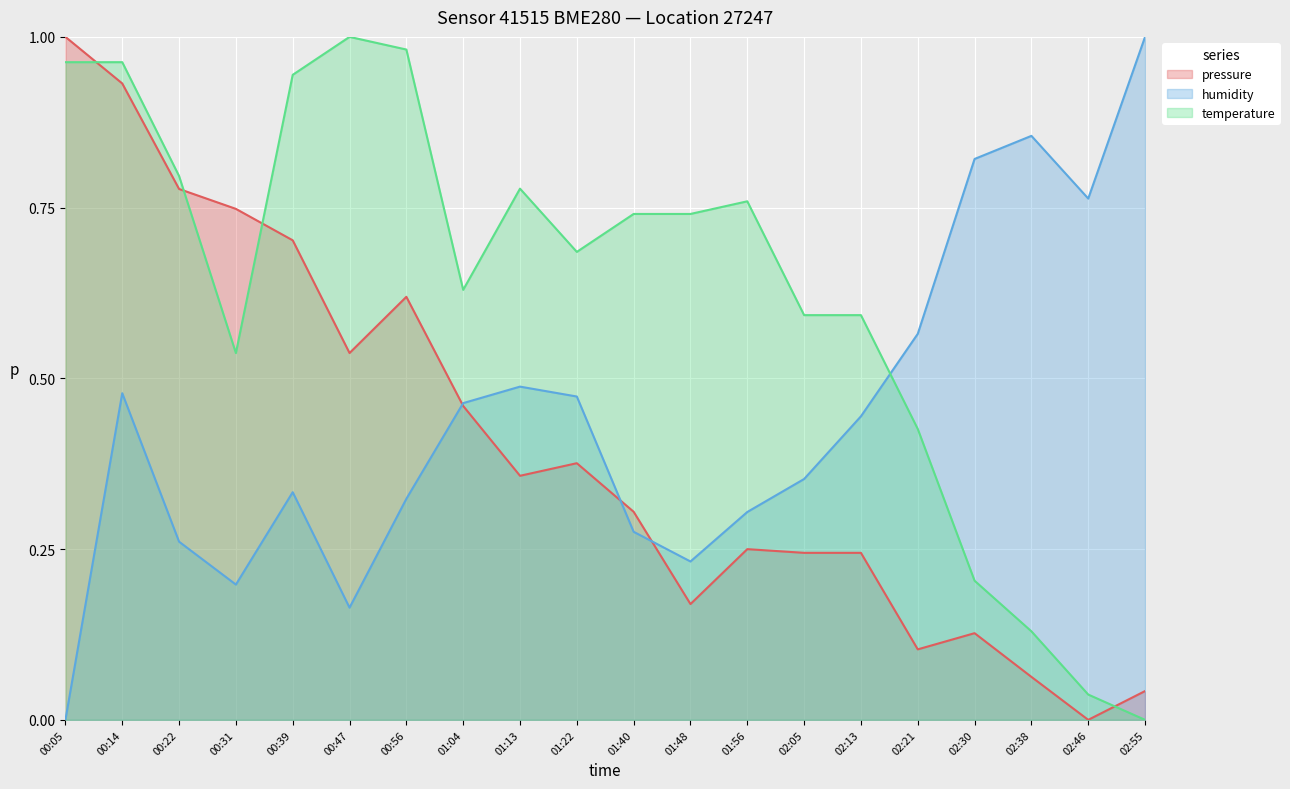

What is the label of the 19th point from the left?

02:46